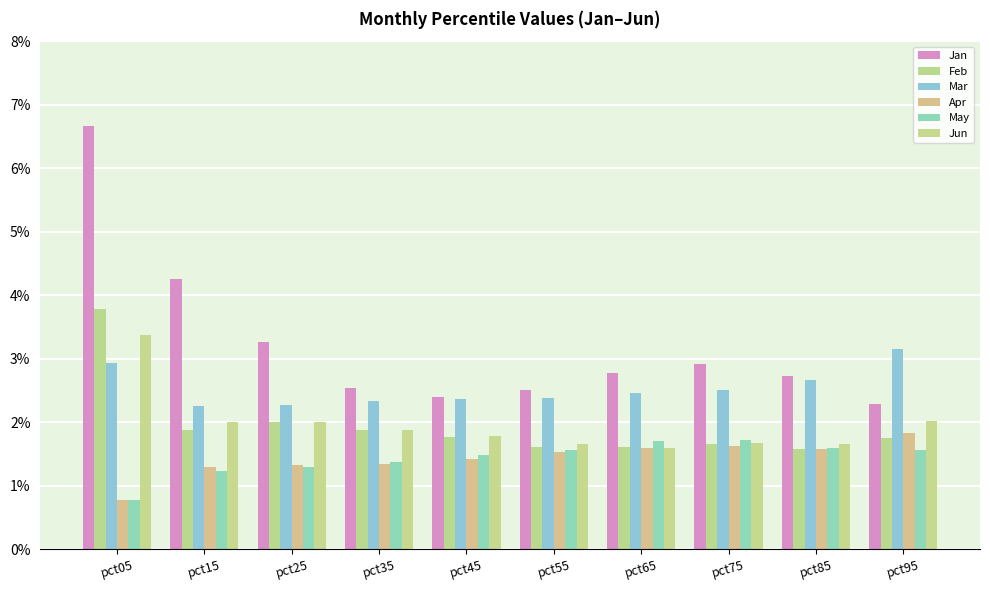

Is it true that Jan equals 4.2 at pct65?

False